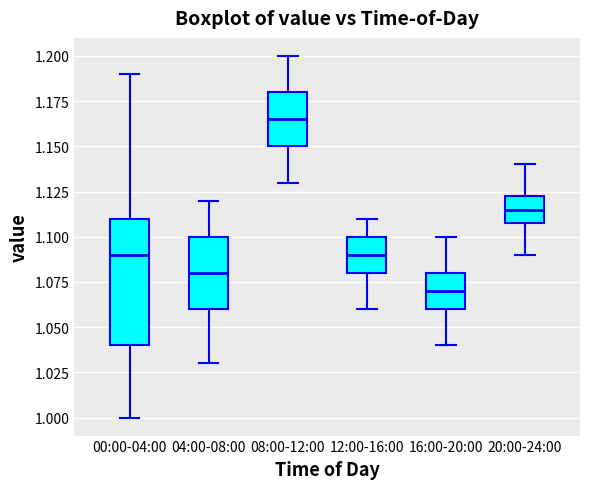

Reading left to right, read every box against the y-axis: the position of its median line, the range the box covers, and the ends of its whiskers. The values are not printed on the chart, so give them approximately, as read against the axis.

00:00-04:00: median 1.090, box 1.040 to 1.110, whiskers 1.000 to 1.190
04:00-08:00: median 1.080, box 1.060 to 1.100, whiskers 1.030 to 1.120
08:00-12:00: median 1.165, box 1.150 to 1.180, whiskers 1.130 to 1.200
12:00-16:00: median 1.090, box 1.080 to 1.100, whiskers 1.060 to 1.110
16:00-20:00: median 1.070, box 1.060 to 1.080, whiskers 1.040 to 1.100
20:00-24:00: median 1.115, box 1.110 to 1.125, whiskers 1.090 to 1.140